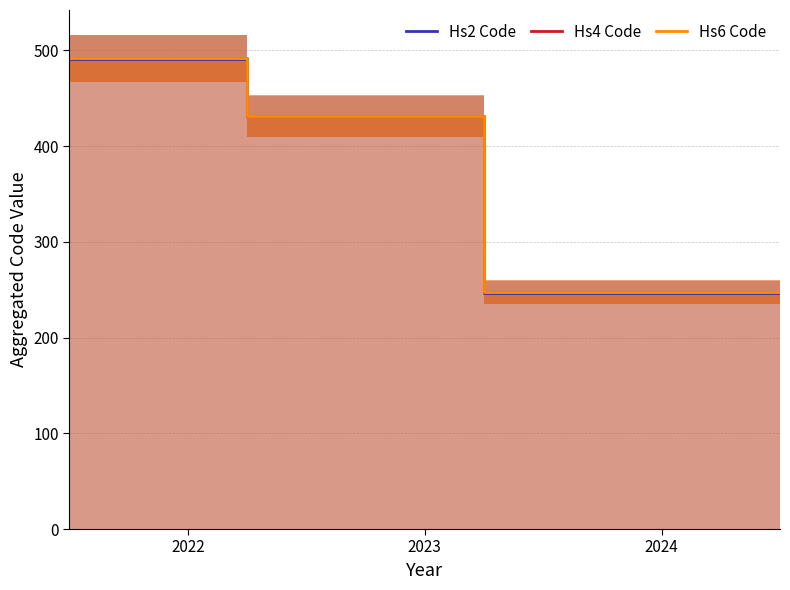

Is it true that Hs2 Code equals 491.0 at 2022?

True